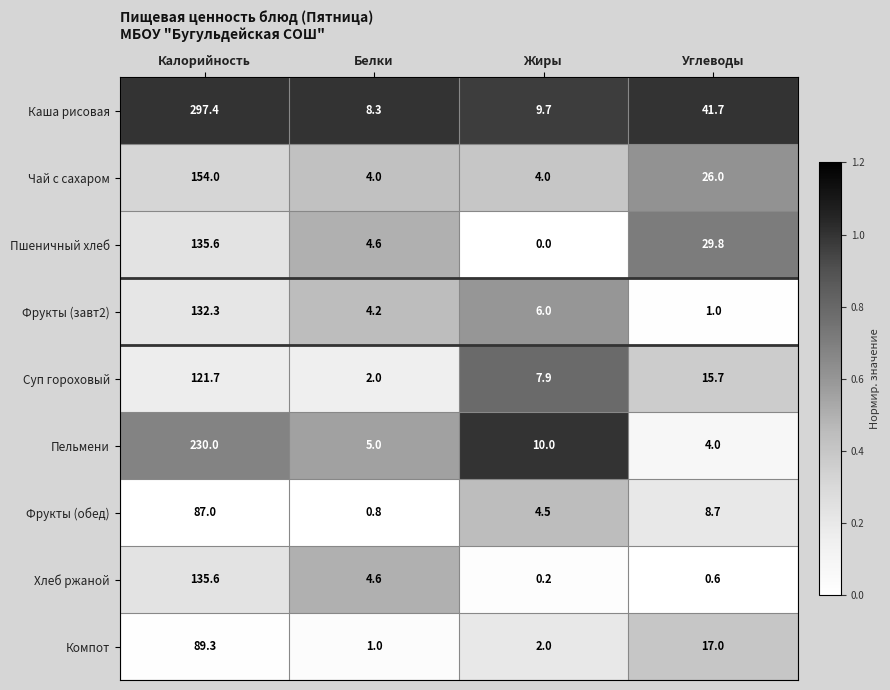

Which category has the highest value in the Чай с сахаром series?

Калорийность